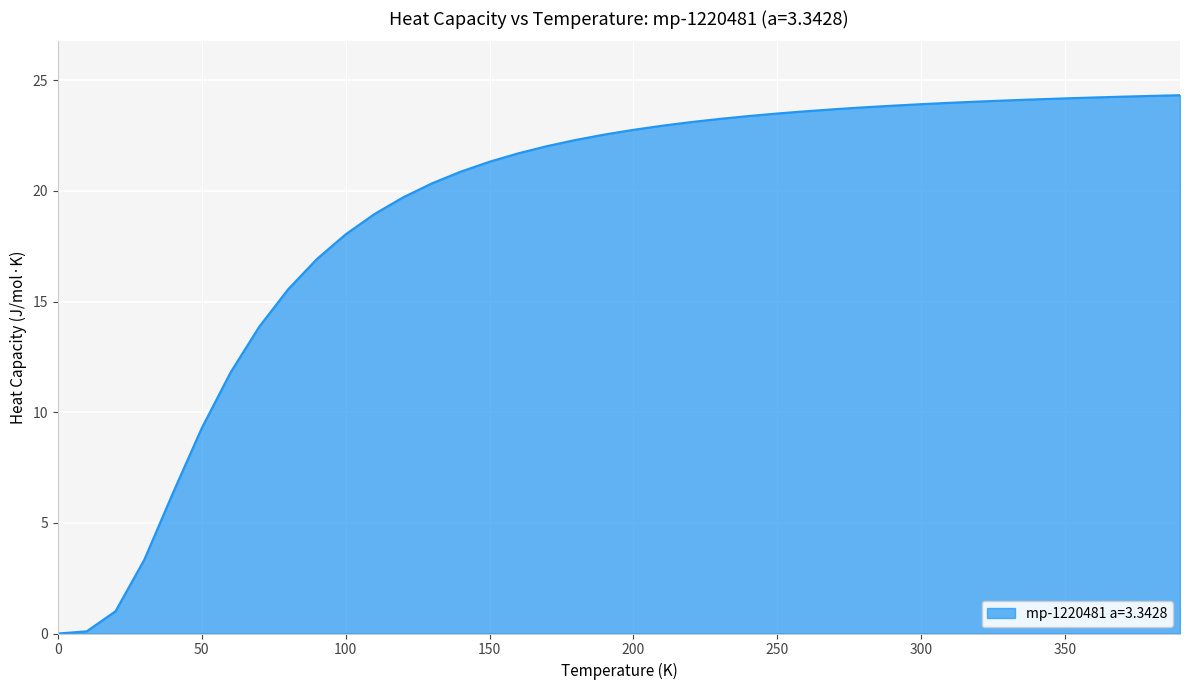

What is the greatest value displayed?

24.3